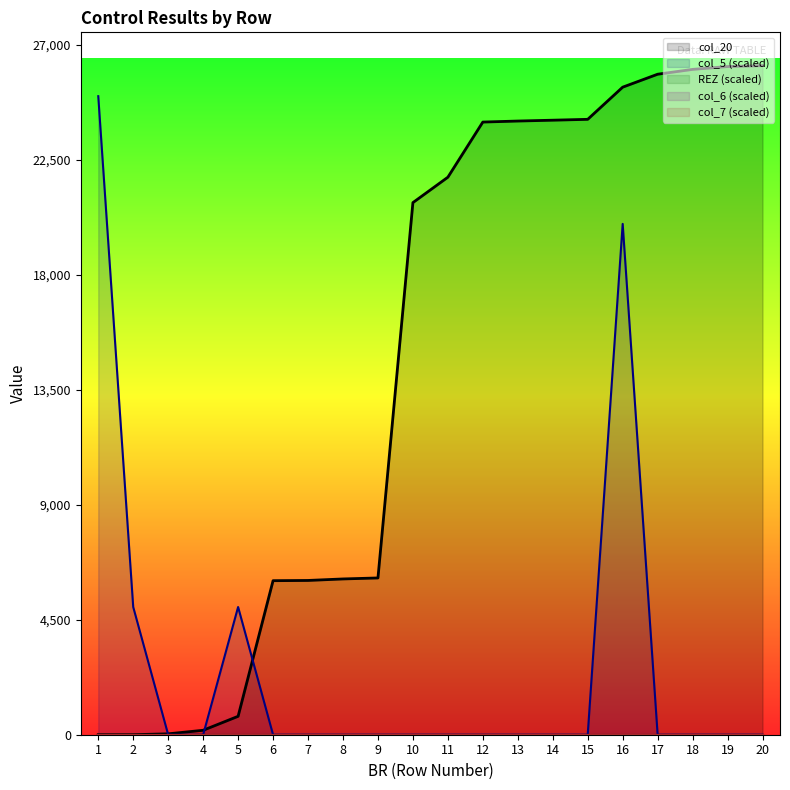

Rank the series at 15 from highest to lowest value.

col_20, col_5 (scaled), REZ (scaled), col_6 (scaled), col_7 (scaled)